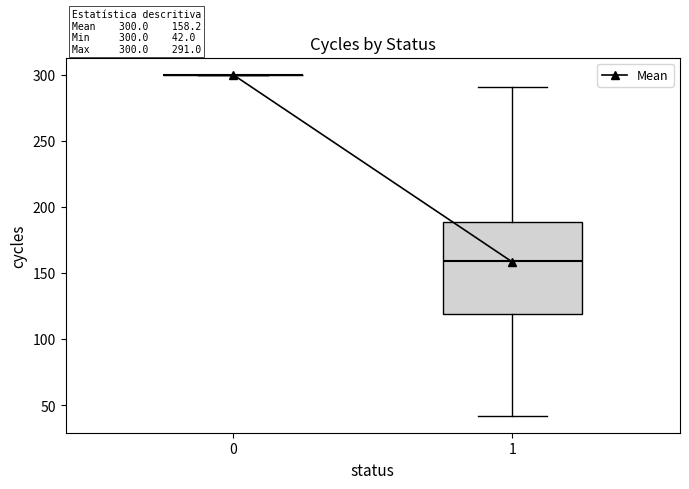

Comparing the boxes themselves (not the whiskers), which one is the tallest?

1